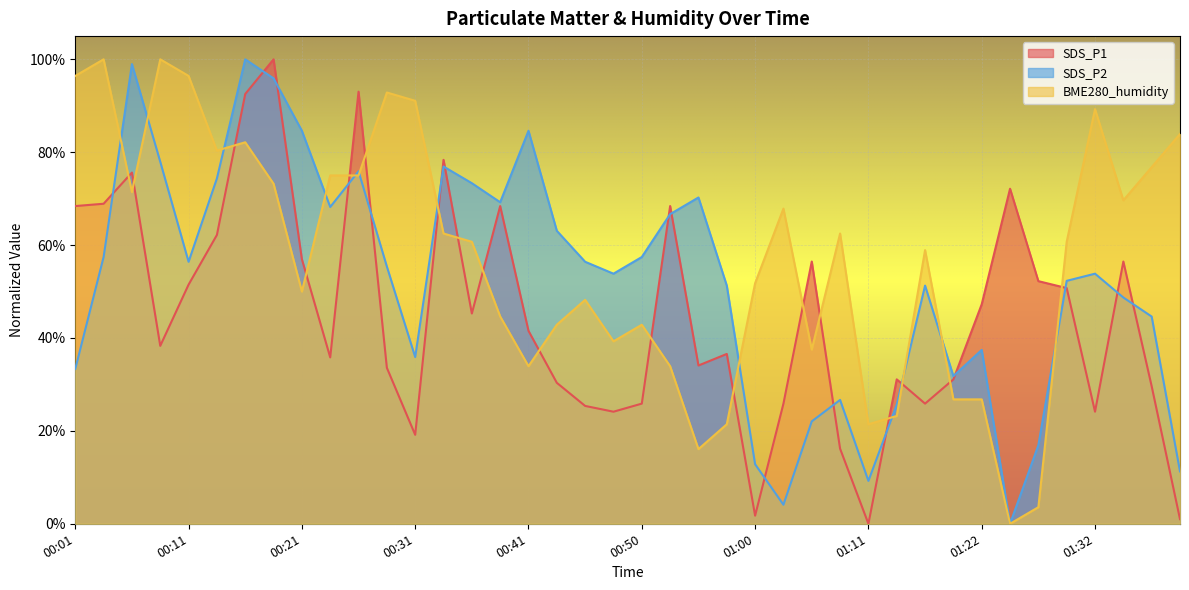

What is the label of the 26th point from the left?

01:03